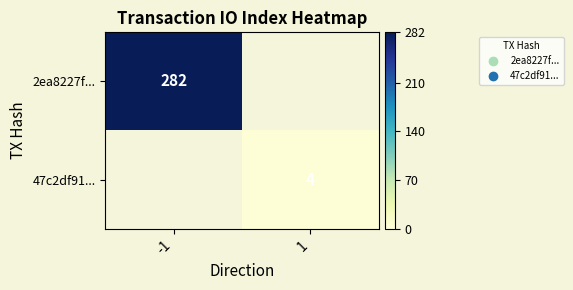

Is it true that 47c2df91... equals 7 at 1?

False